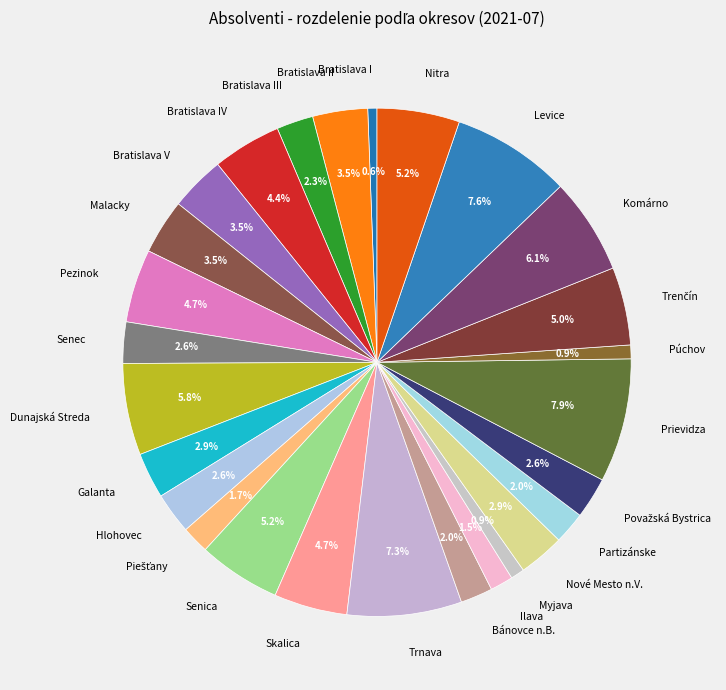

What is the ratio of the value at Bratislava III to the value at Nové Mesto n.V.?

0.8